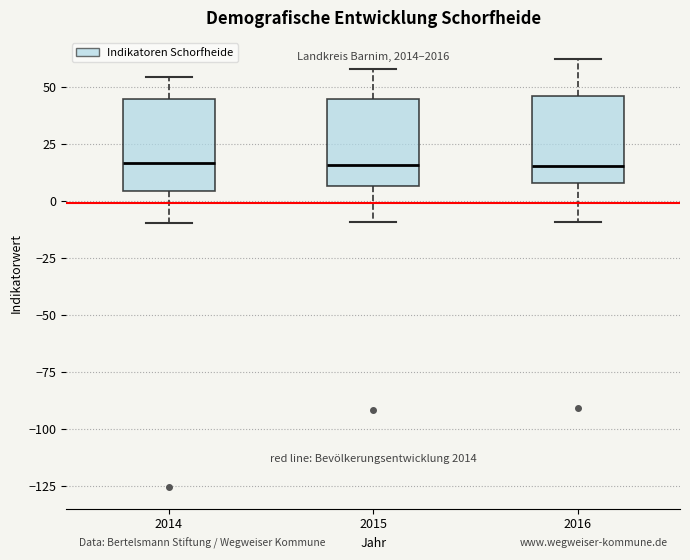

Reading left to right, read every box against the y-axis: the position of its median line, the range the box covers, and the ends of its whiskers. The values are not printed on the chart, so give them approximately, as read against the axis.

2014: median 15, box 5 to 45, whiskers -10 to 55
2015: median 15, box 5 to 45, whiskers -10 to 60
2016: median 15, box 10 to 45, whiskers -10 to 60